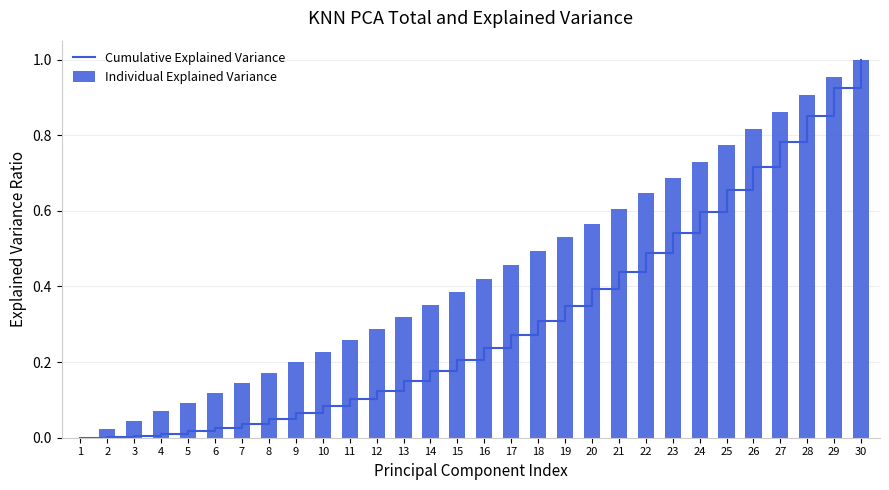

How many groups of bars are there?

30